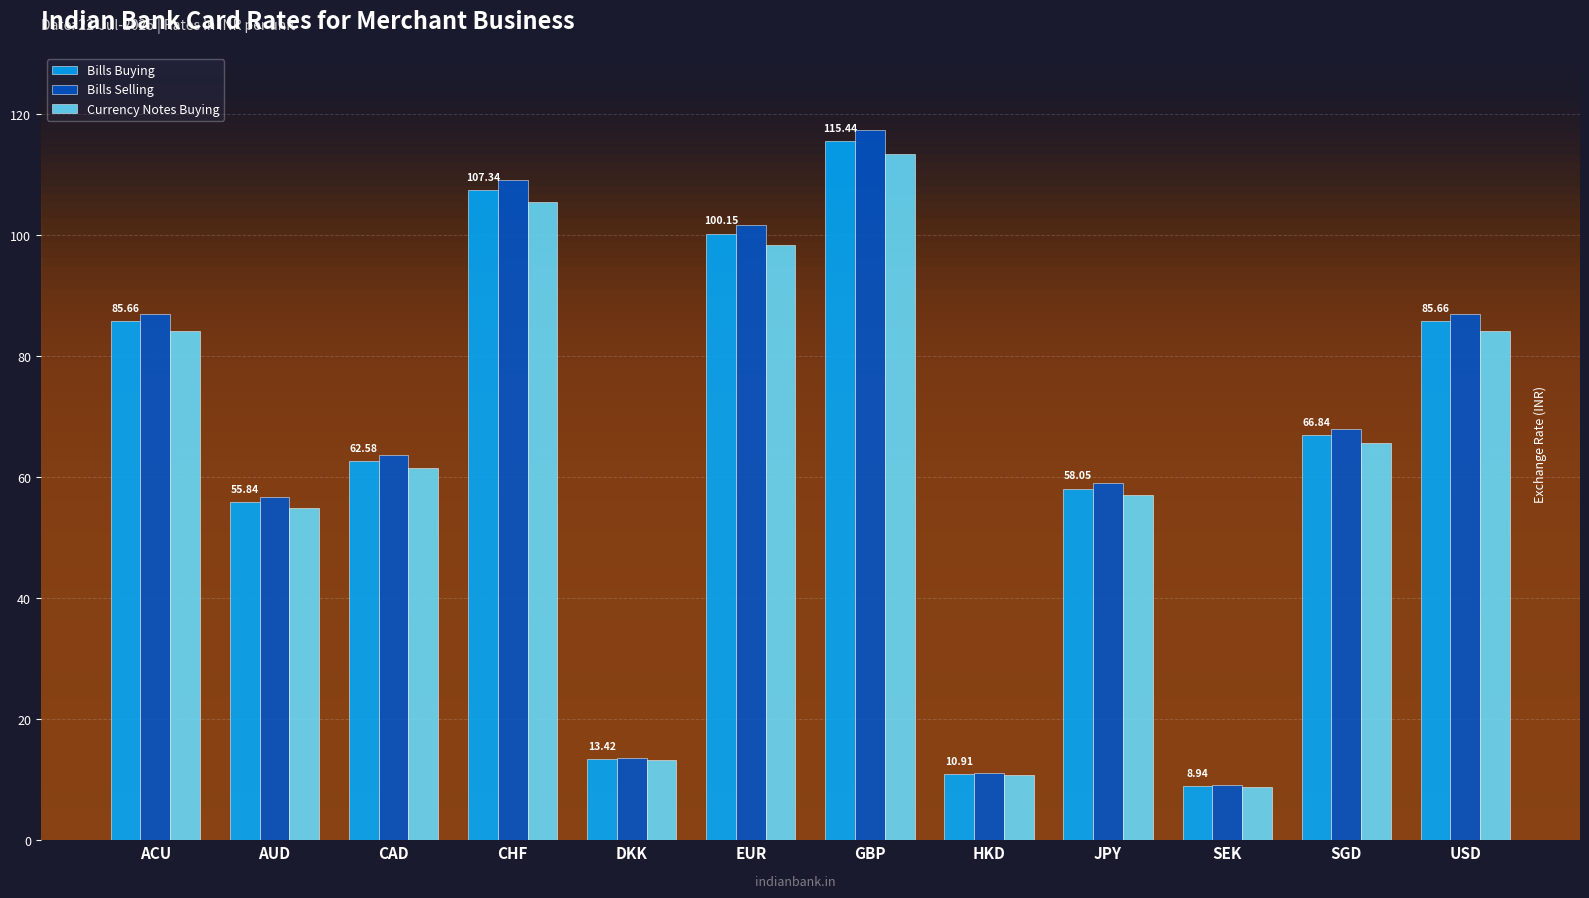

Where does the Bills Buying series first go above 66?

ACU